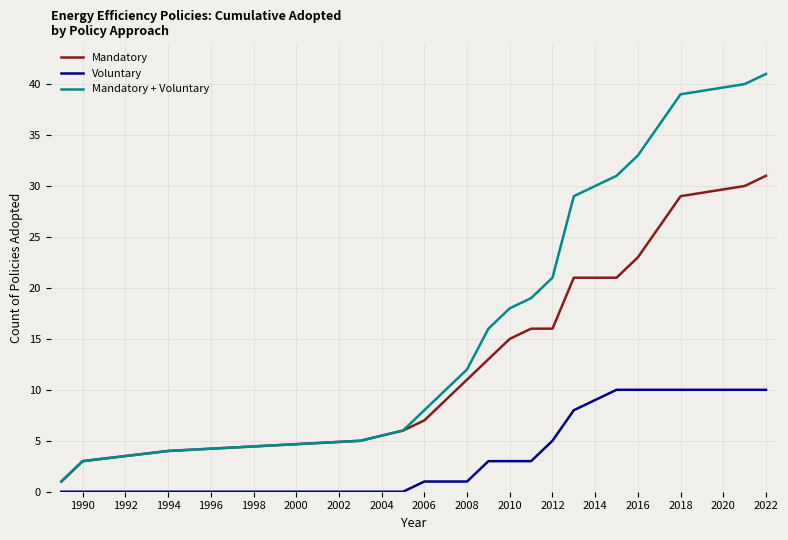

True or false: Voluntary and Mandatory + Voluntary cross at least once.

False